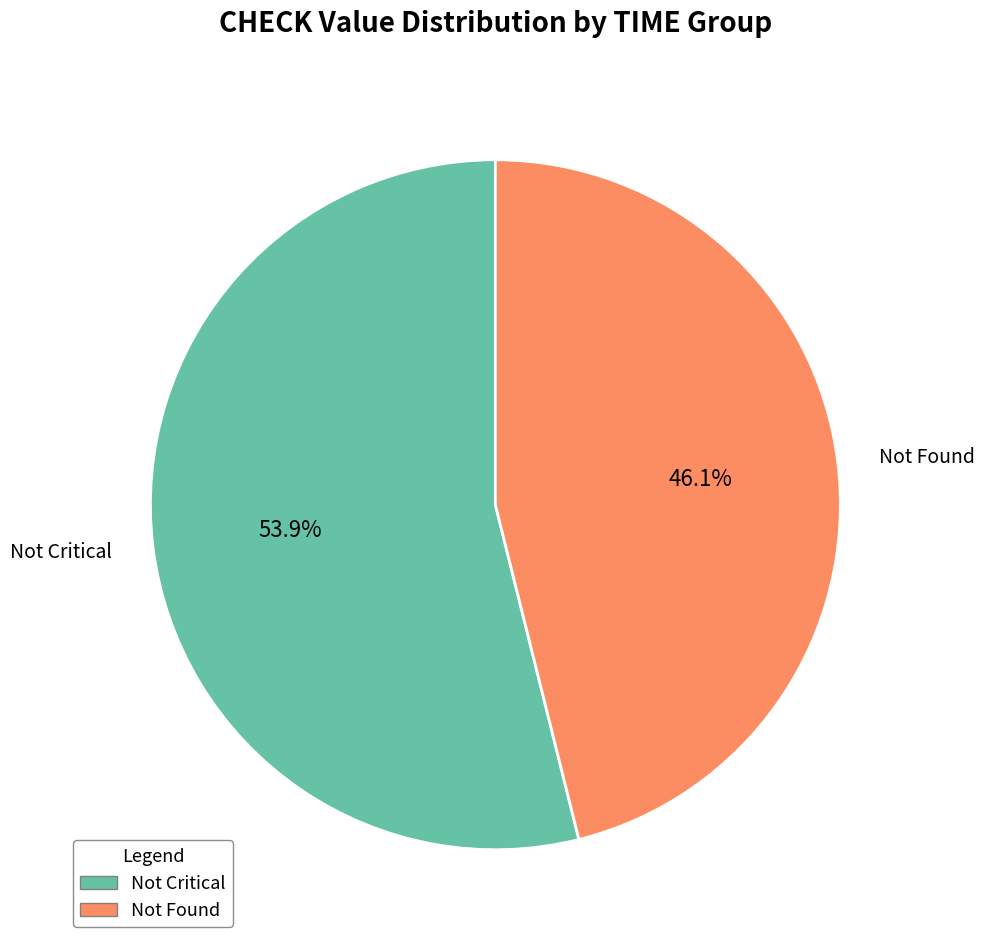

Is there any slice that represents more than half of the pie?

Yes